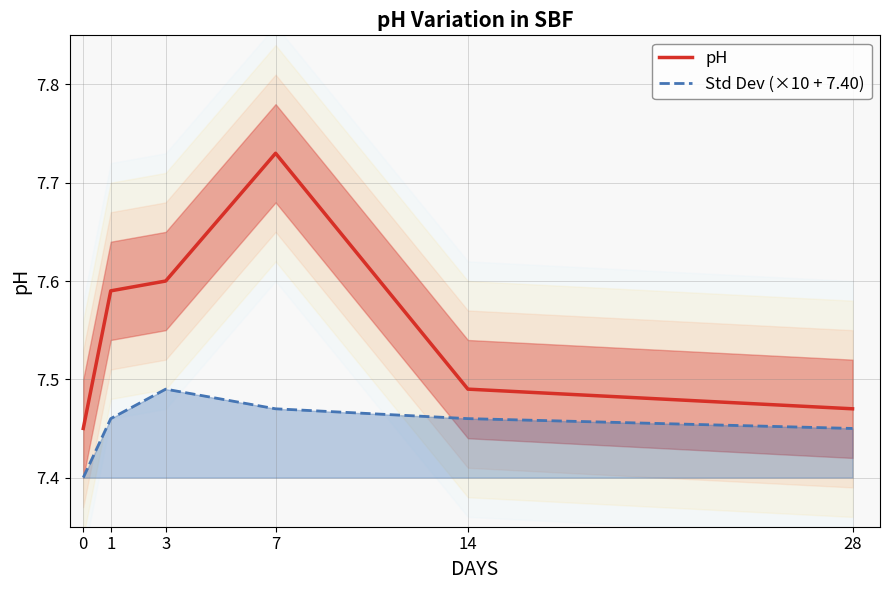

True or false: pH and Std Dev cross at least once.

False